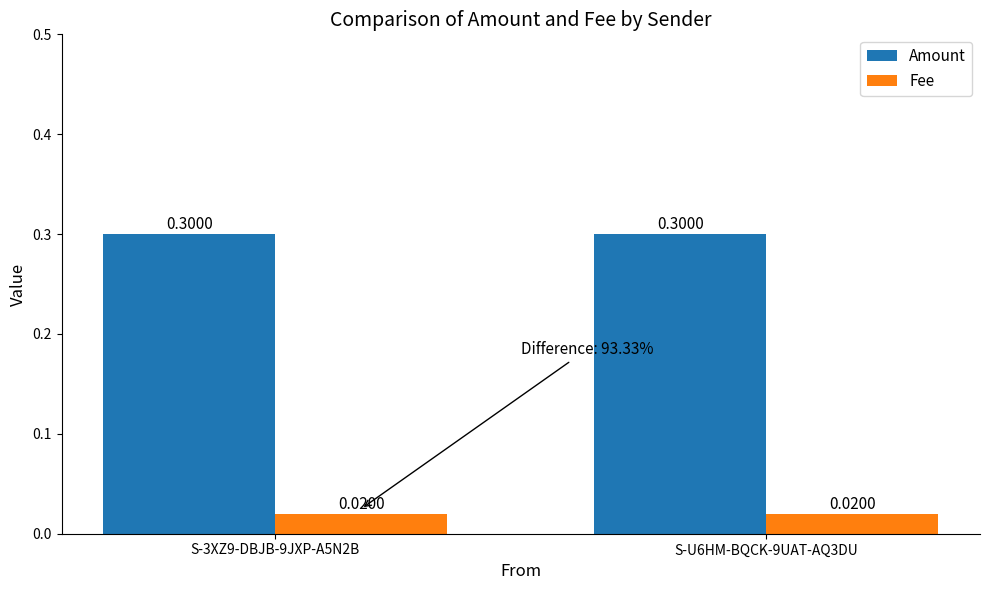

Rank the series at S-U6HM-BQCK-9UAT-AQ3DU from lowest to highest value.

Fee, Amount